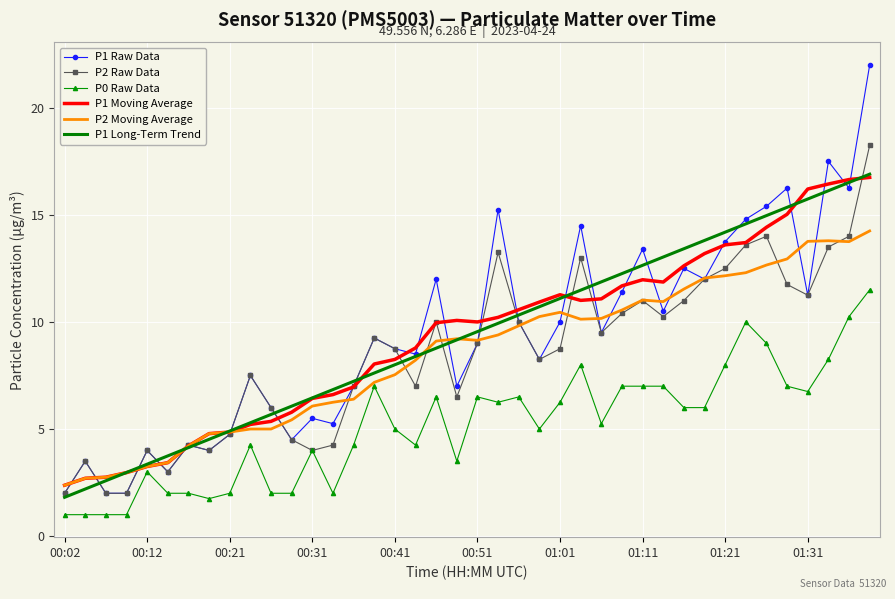

What is the maximum value for P0 Raw Data?

11.5